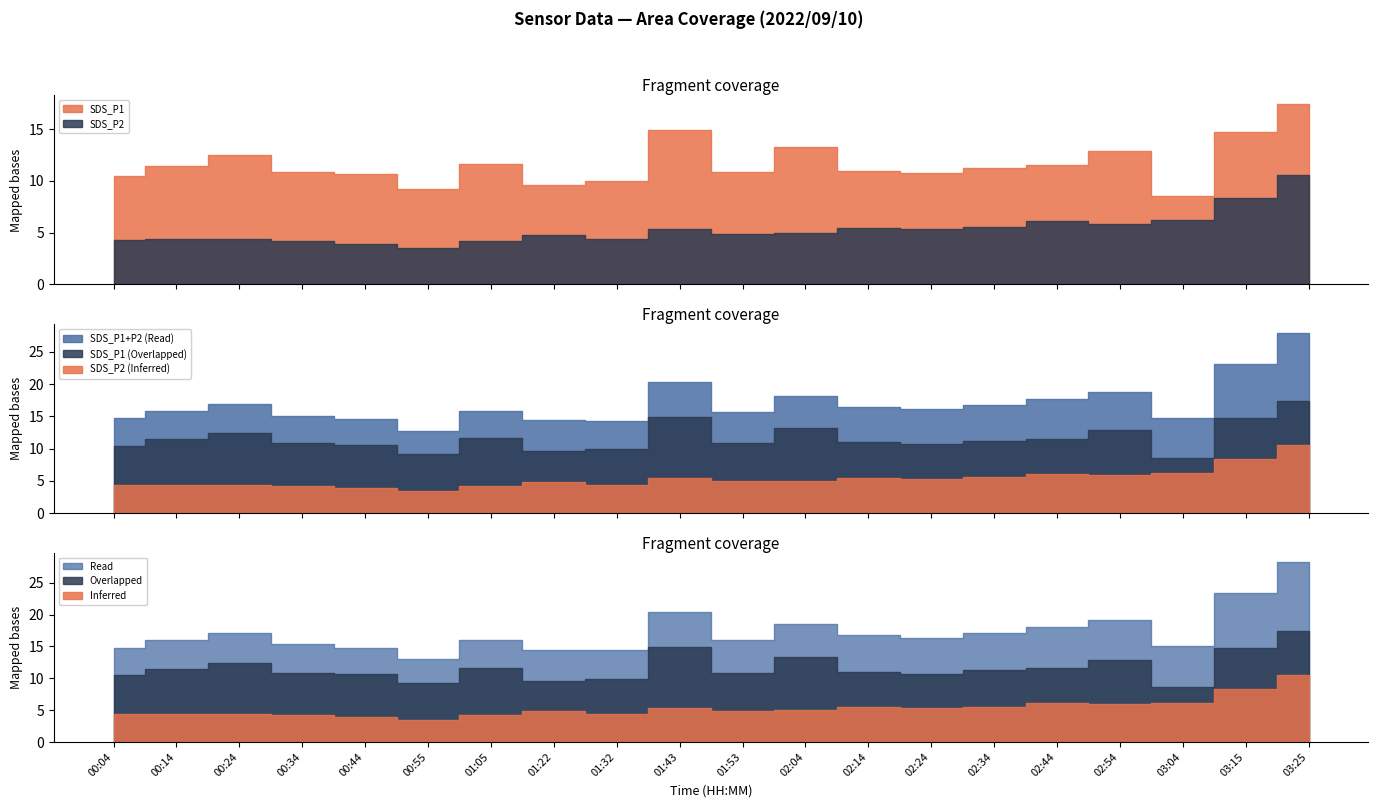

At which label is SDS_P1 closest to 12?

01:05